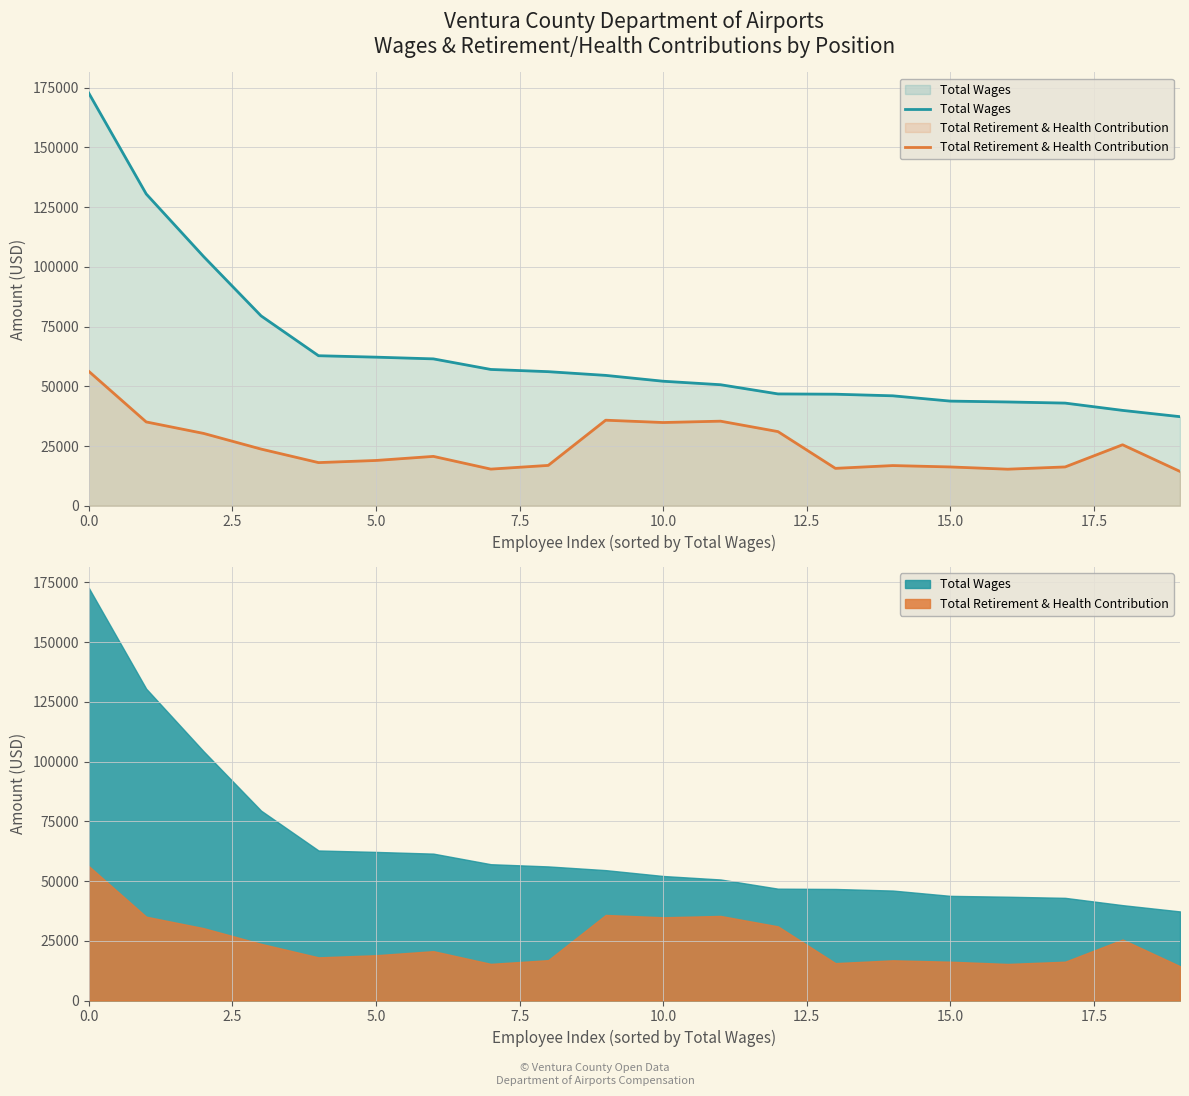

At how many categories does at least one series exceed 134356?

1